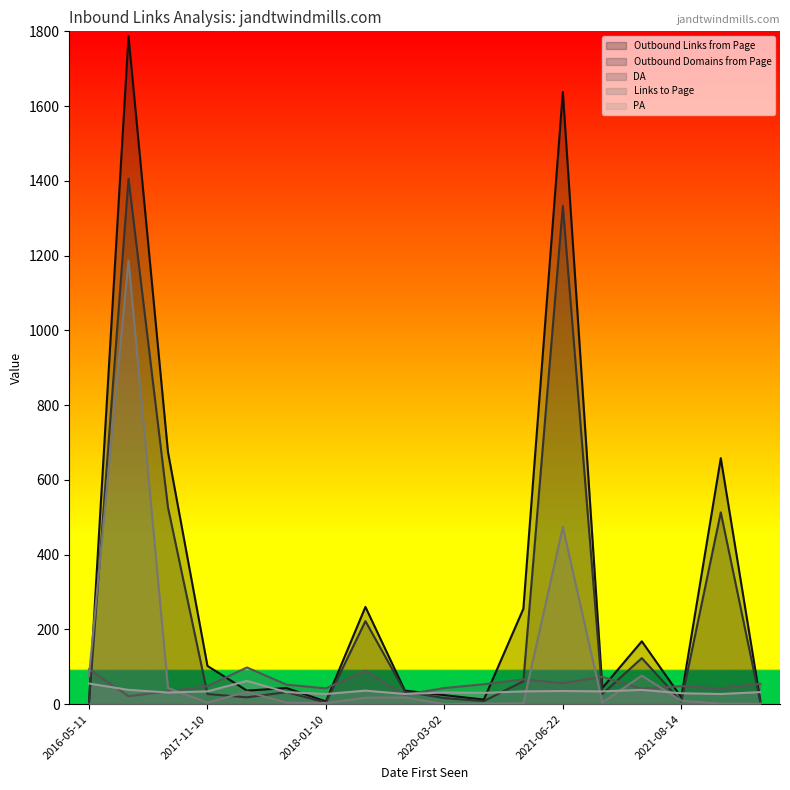

In Outbound Domains from Page, how many points are higher than both neighbors (excluding endpoints)?

6